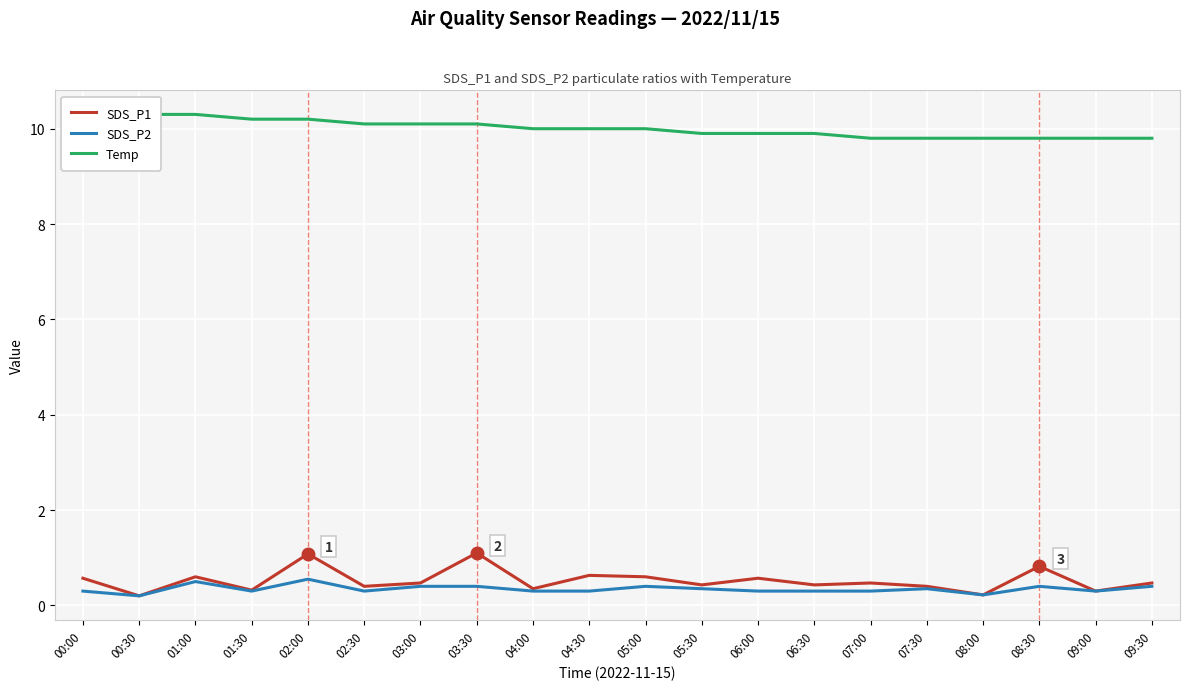

True or false: SDS_P1 and Temp cross at least once.

False